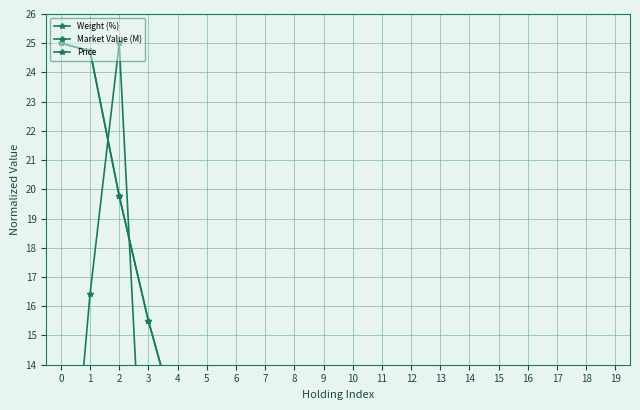

Which category has the lowest value across all series?

19